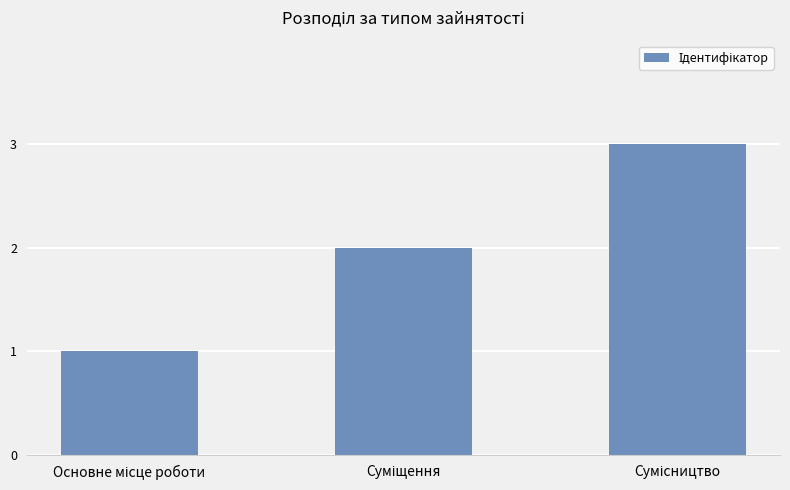

What is the sum of all values?

6